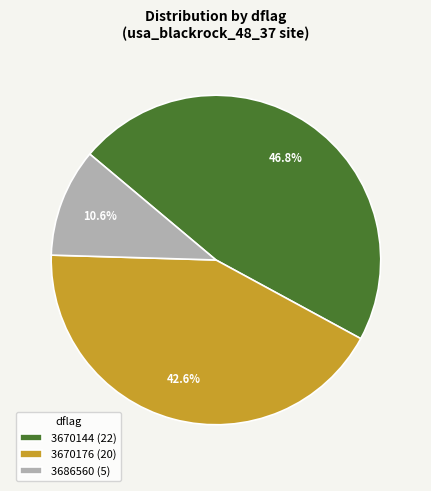

How many slices are in this pie chart?

3